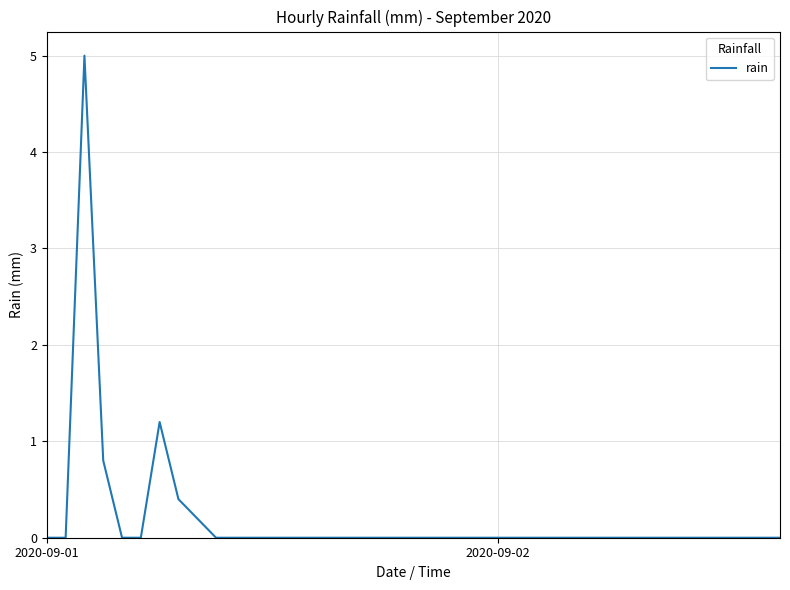

What is the difference between the maximum and minimum values?

5.0